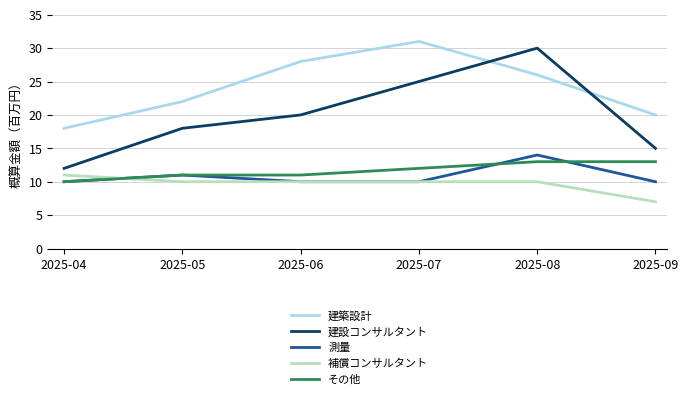

What is the highest value of the 建設コンサルタント series?

30